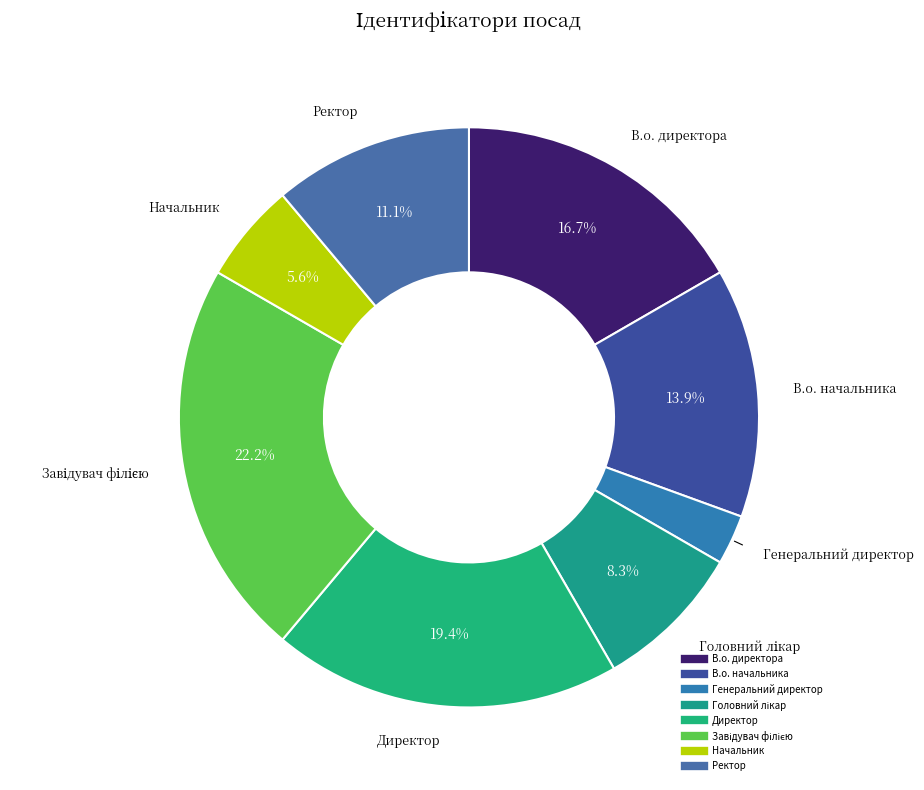

Count the number of slices in the pie.

8